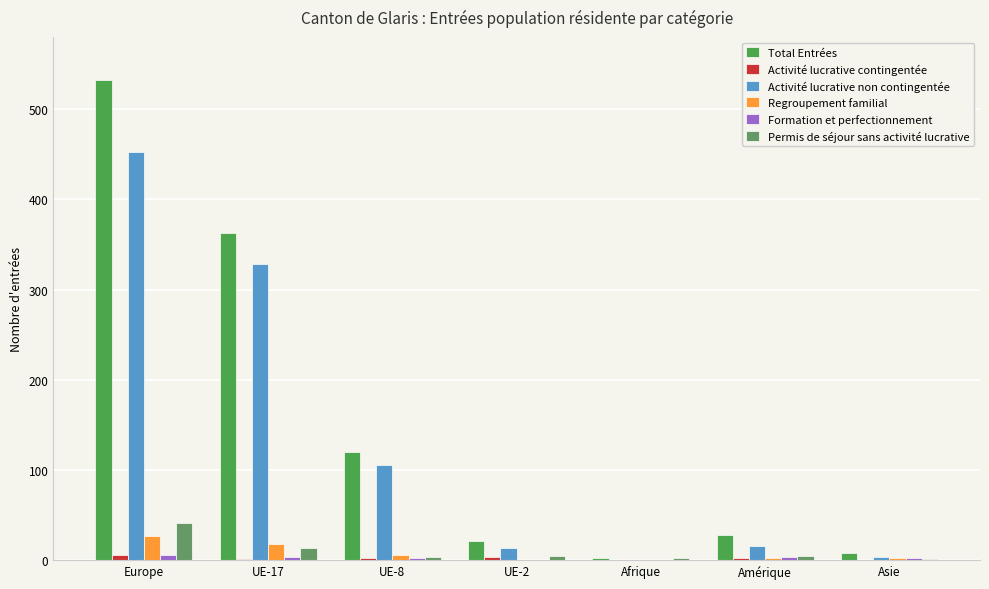

What position from the left is Afrique?

5